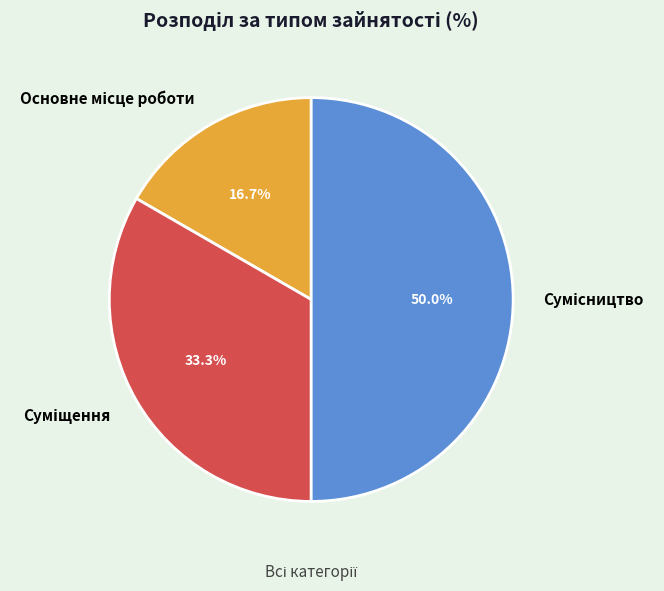

Between Сумісництво and Основне місце роботи, which is larger?

Сумісництво